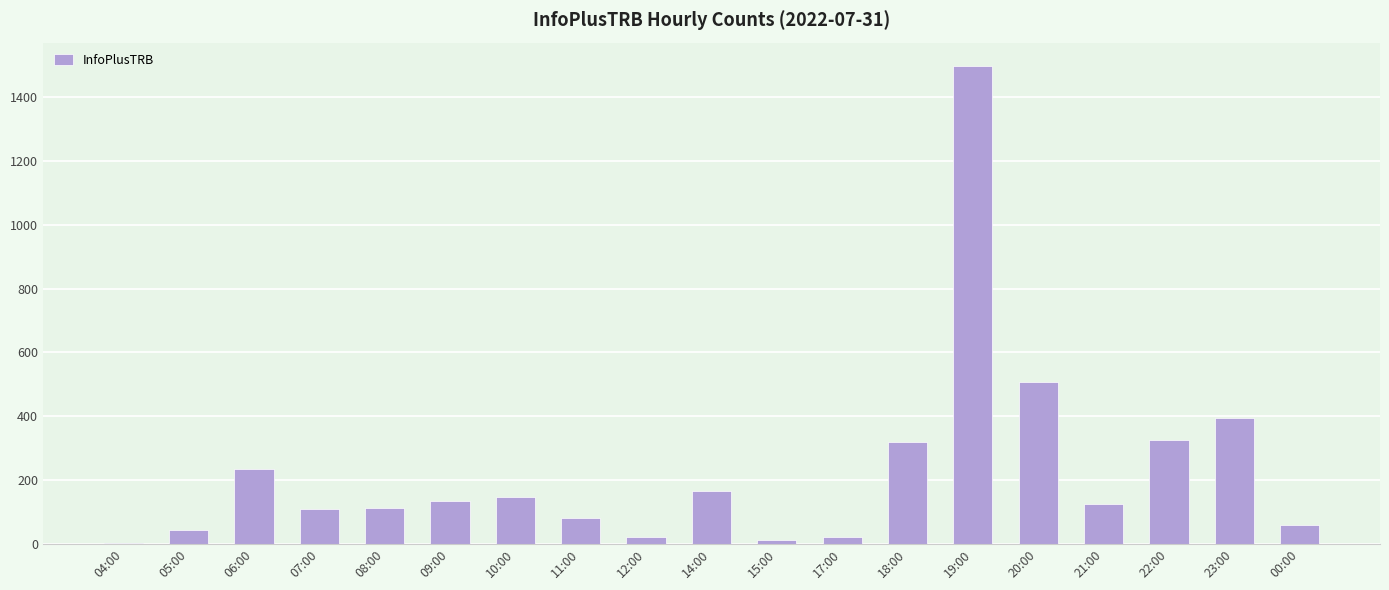

Count the number of categories in the chart.

19